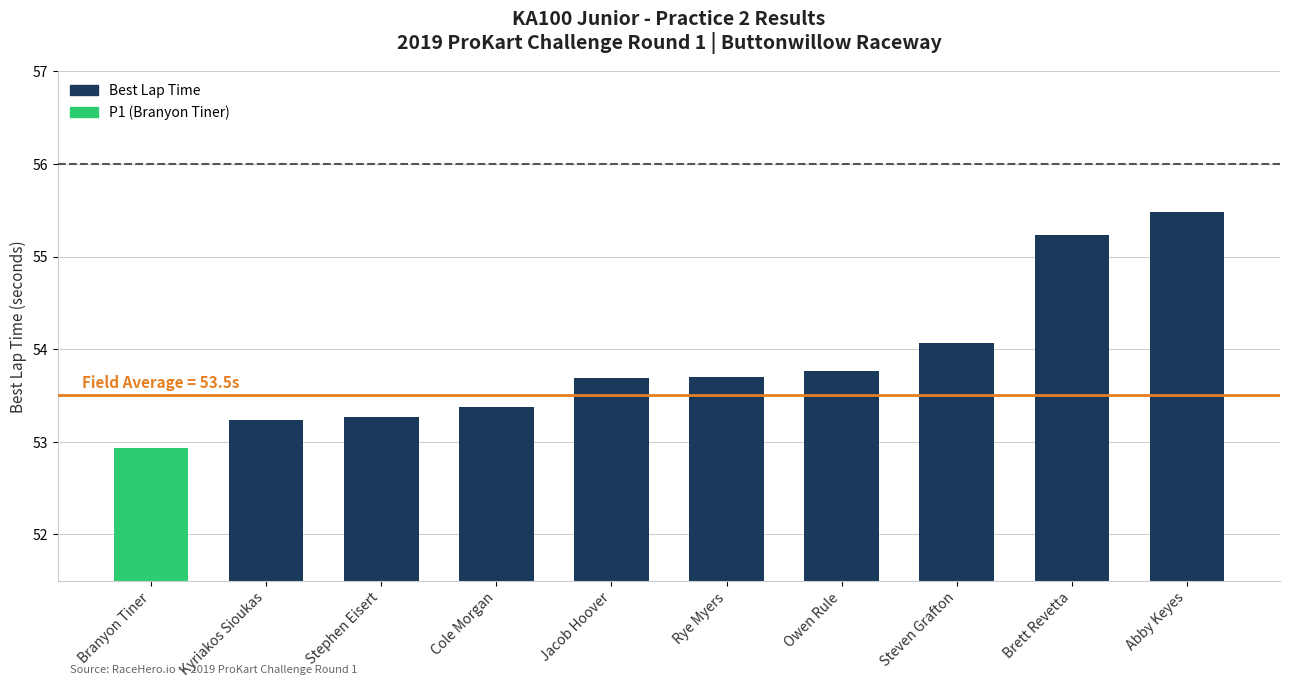

What is the ratio of the value at Kyriakos Sioukas to the value at Stephen Eisert?

1.0